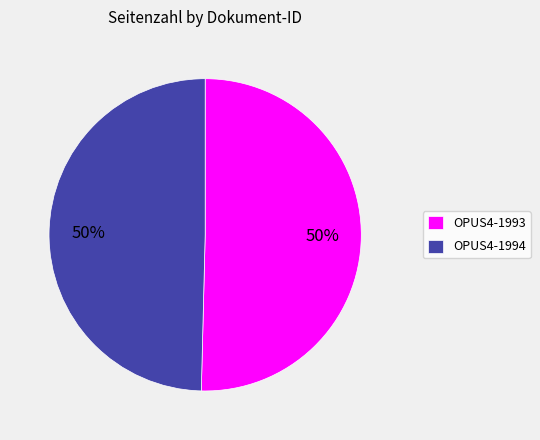

What percentage is the OPUS4-1994 slice, to the nearest percent?

50%